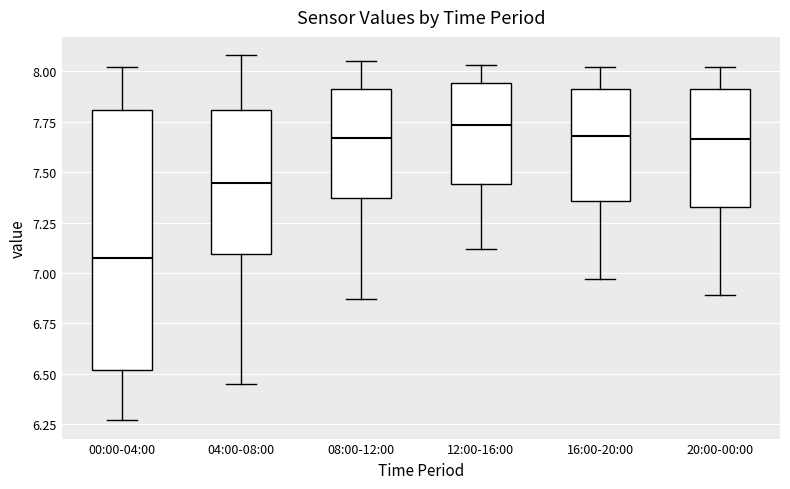

Where does the median line of the box for 00:00-04:00 sit on the y-axis? The values are not printed on the chart, so give them approximately, as read against the axis.

7.10